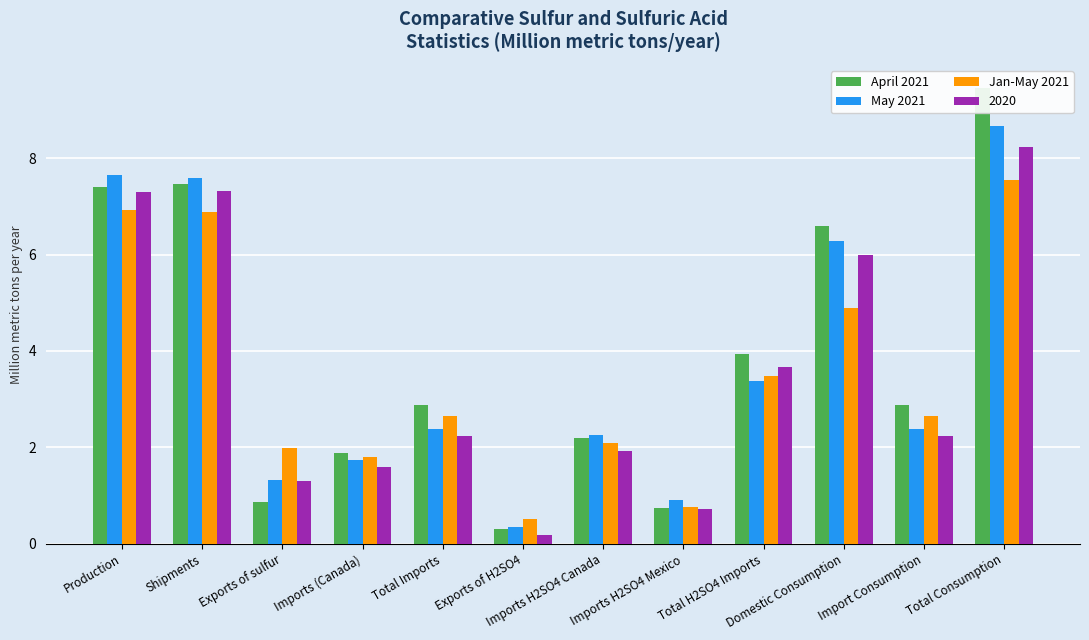

At which label does Jan-May 2021 reach its minimum?

Exports of H2SO4